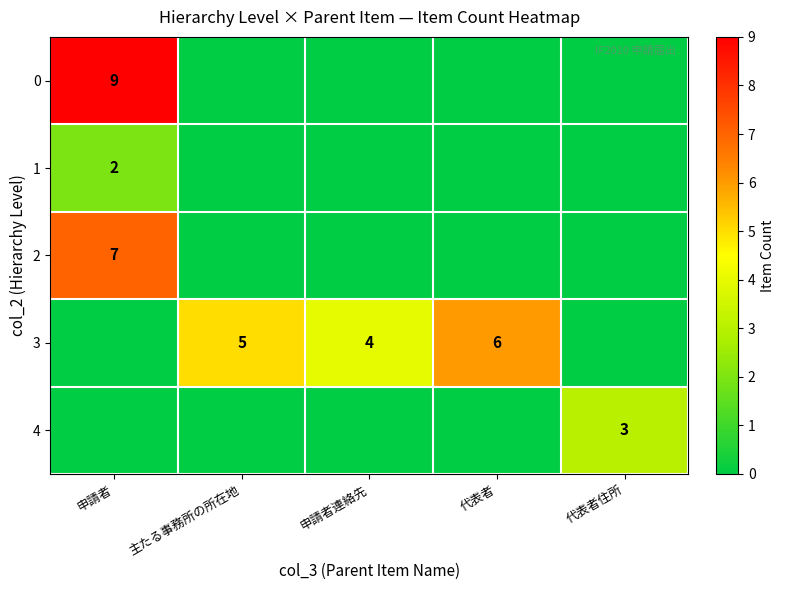

True or false: 3 has a value of 5 at 主たる事務所の所在地.

True